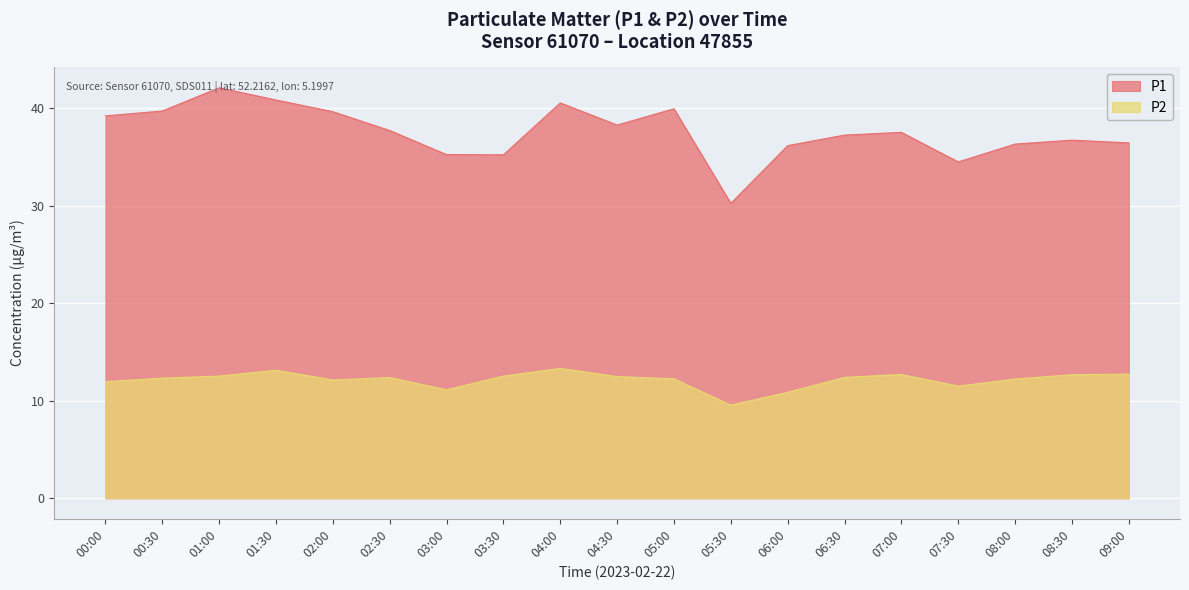

What is the value of the P2 point at the 5th from the left?

12.1